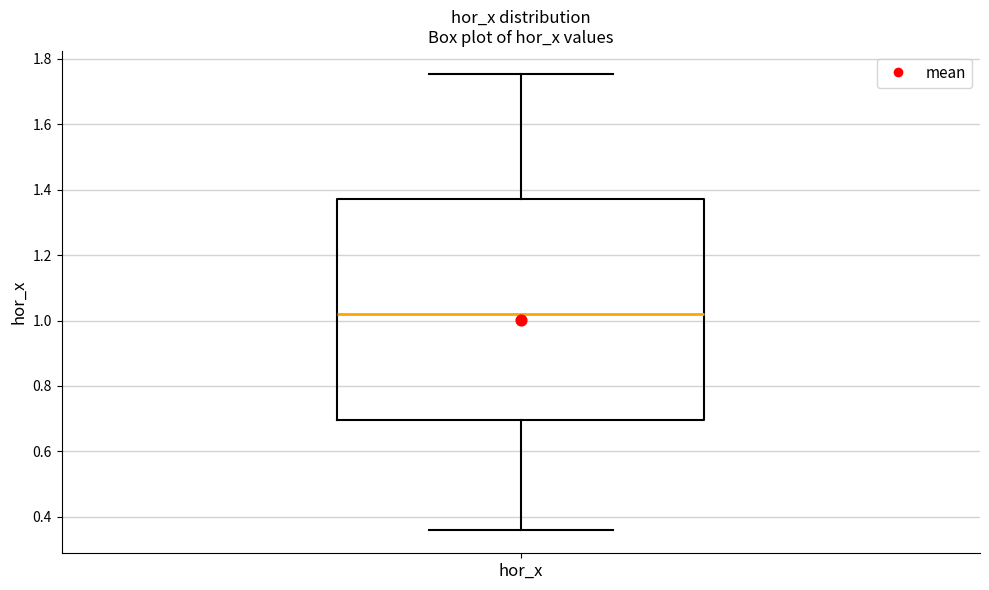

Transcribe this box plot: give where the median line is, the range the box spans, and where the two whiskers end, as read against the y-axis. The values are not printed on the chart, so give them approximately, as read against the axis.

median 1.02, box 0.70 to 1.38, whiskers 0.36 to 1.76